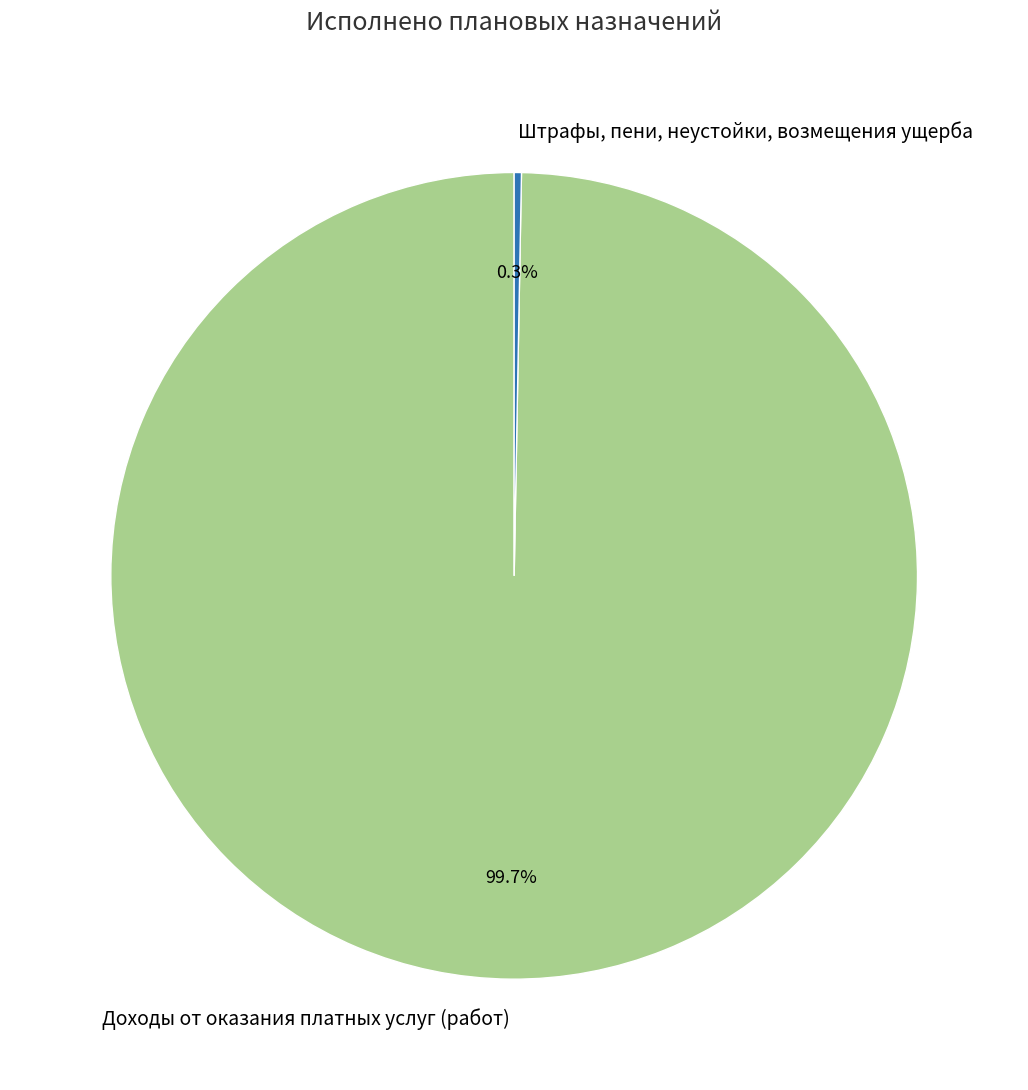

How many segments does this pie chart have?

2